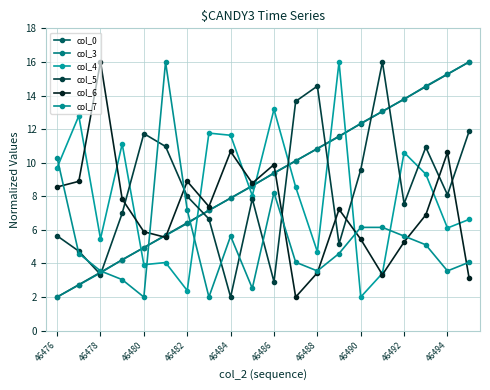

How many series are shown in this chart?

6